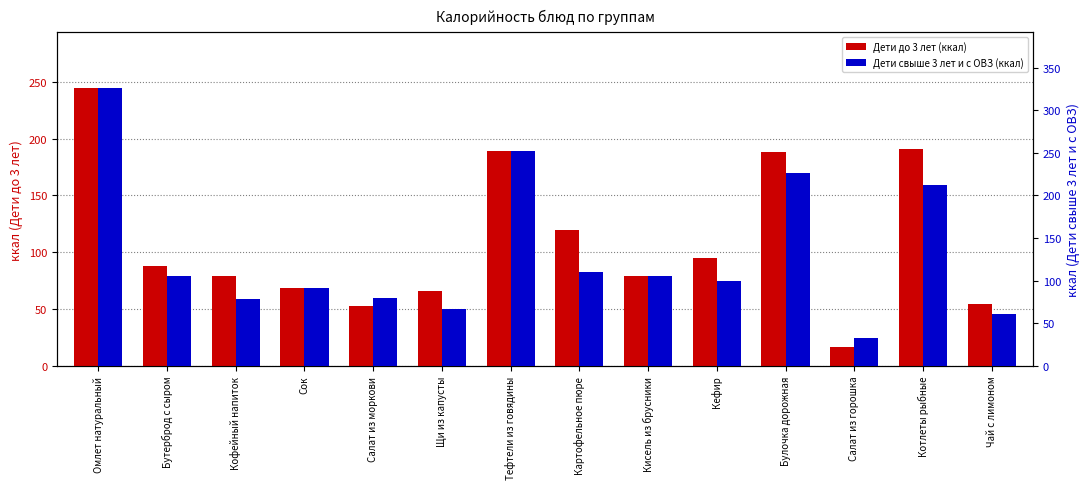

At how many categories does at least one series exceed 320?

1